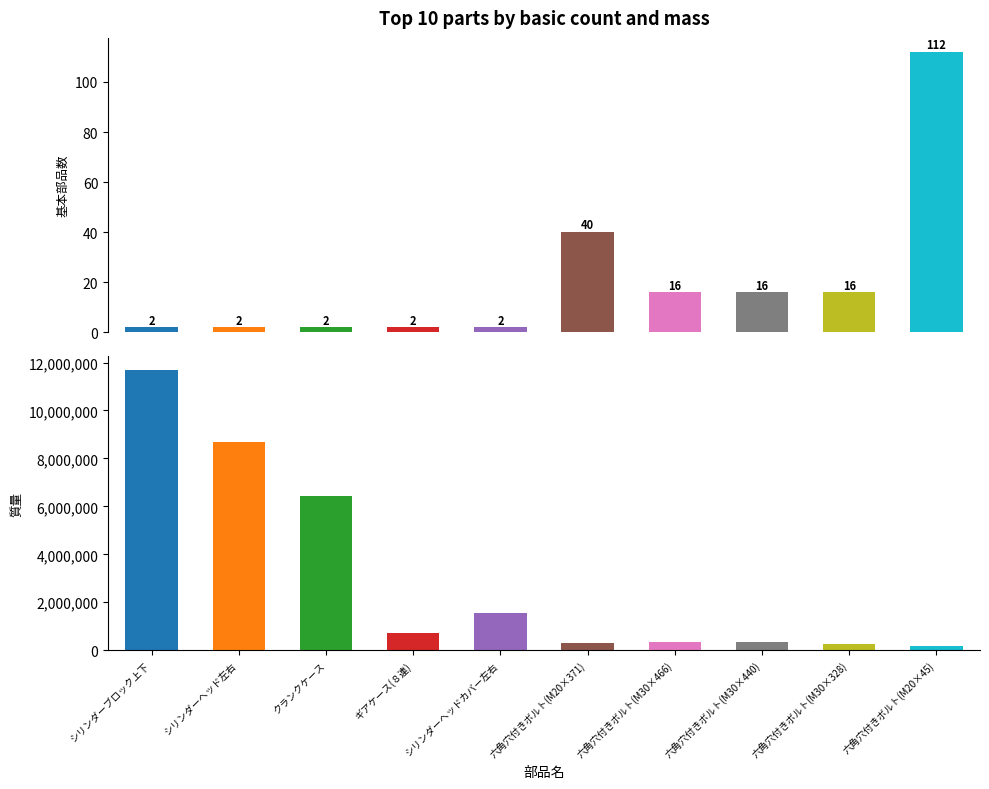

Are the bars grouped side by side (vs. stacked)?

Yes